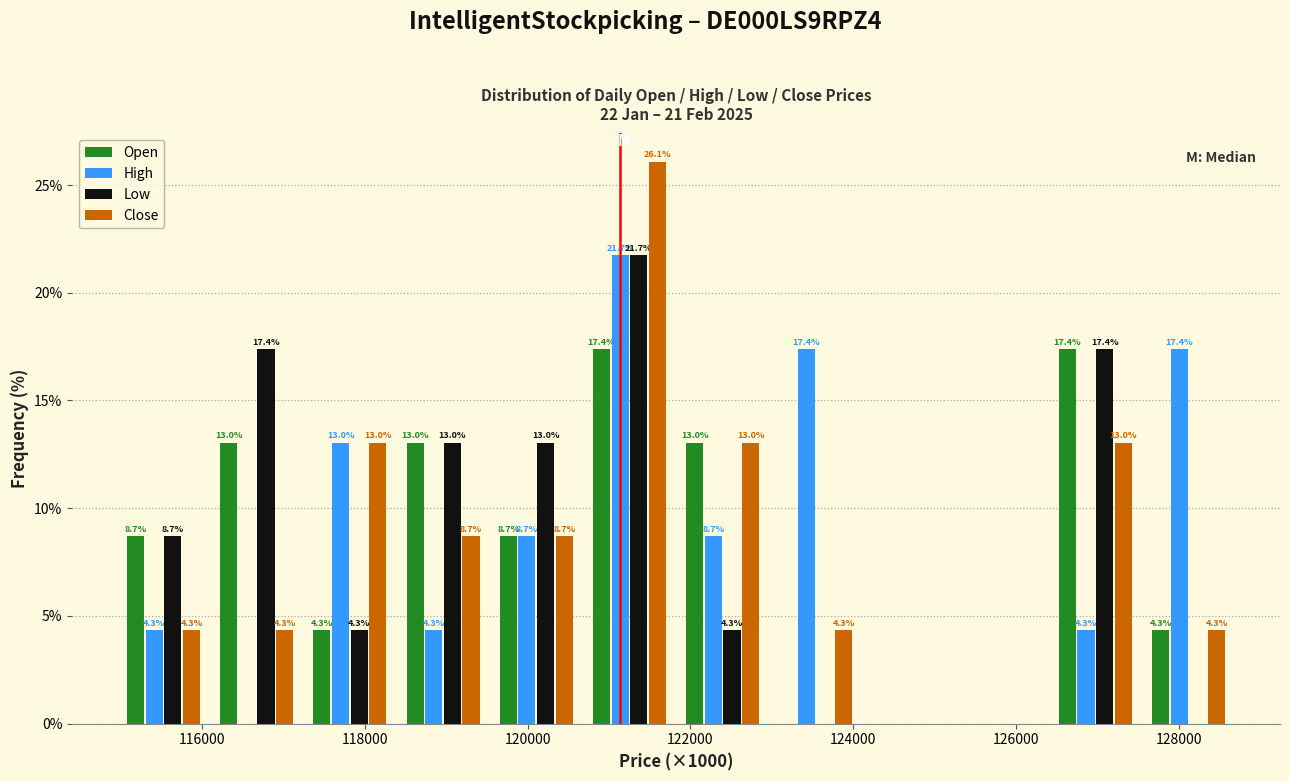

In the High series, which range on the x-axis has the tallest bar?

120600 to 121800